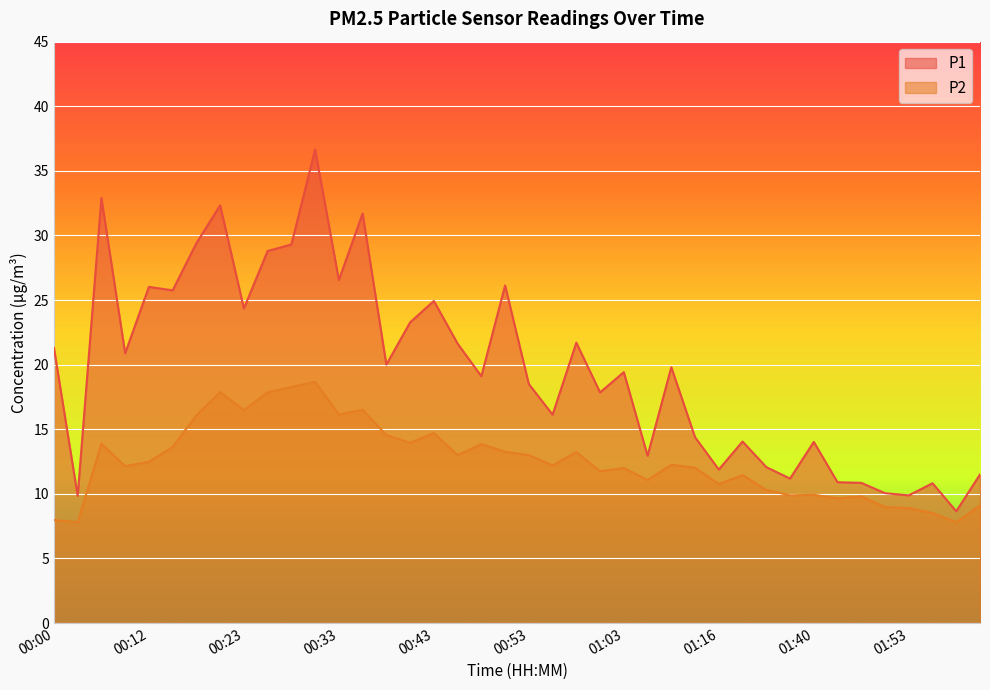

In P1, how many points are lower than both neighbors (excluding endpoints)?

14